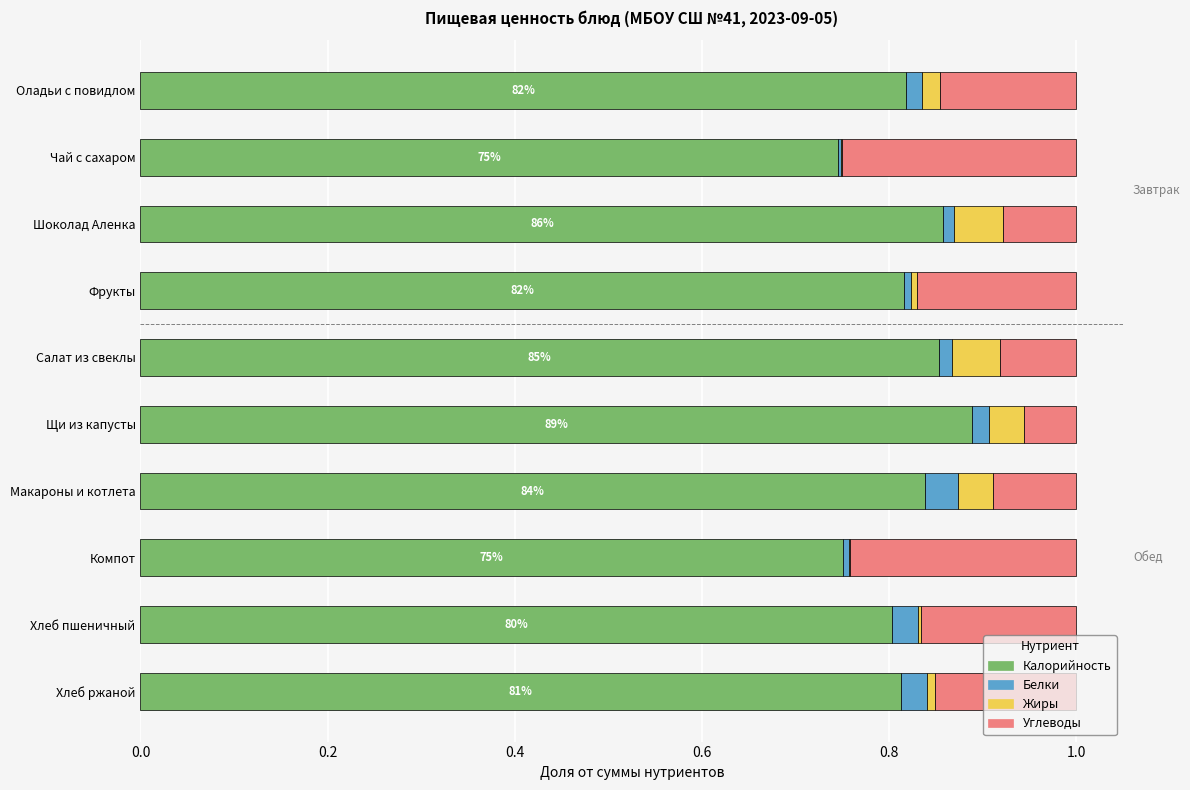

Count the number of data series in this chart.

4